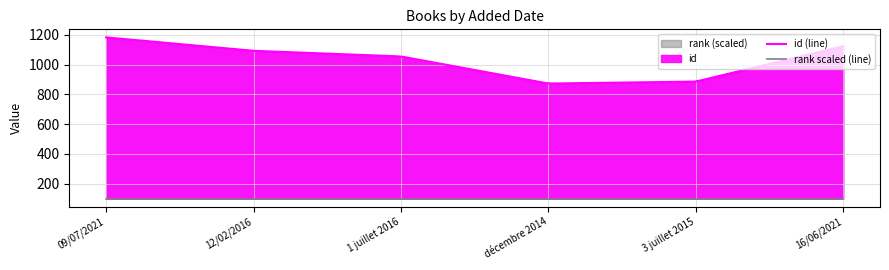

Which series has the largest total across all categories?

id